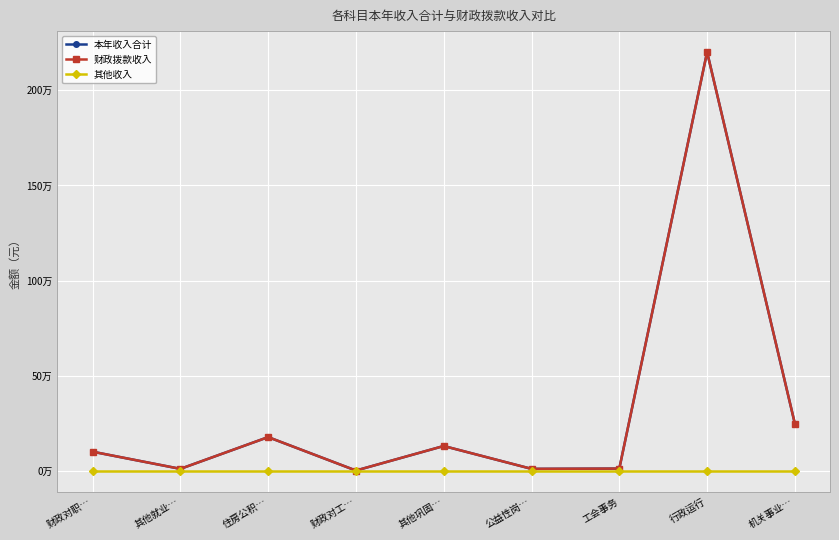

True or false: 财政拨款收入 has a value of 132000.0 at 其他巩固….

True